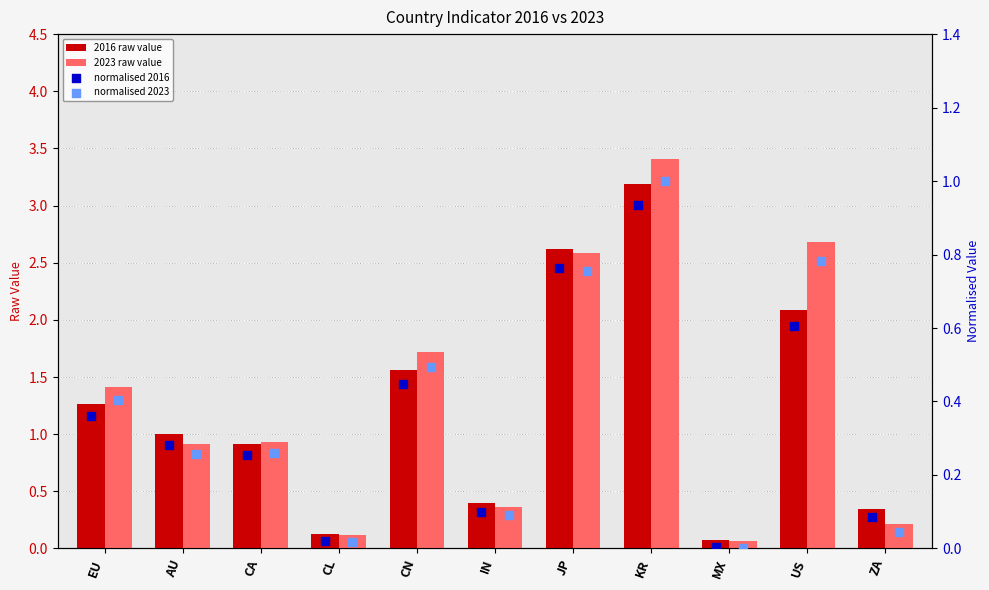

At how many categories does at least one series exceed 0?

11